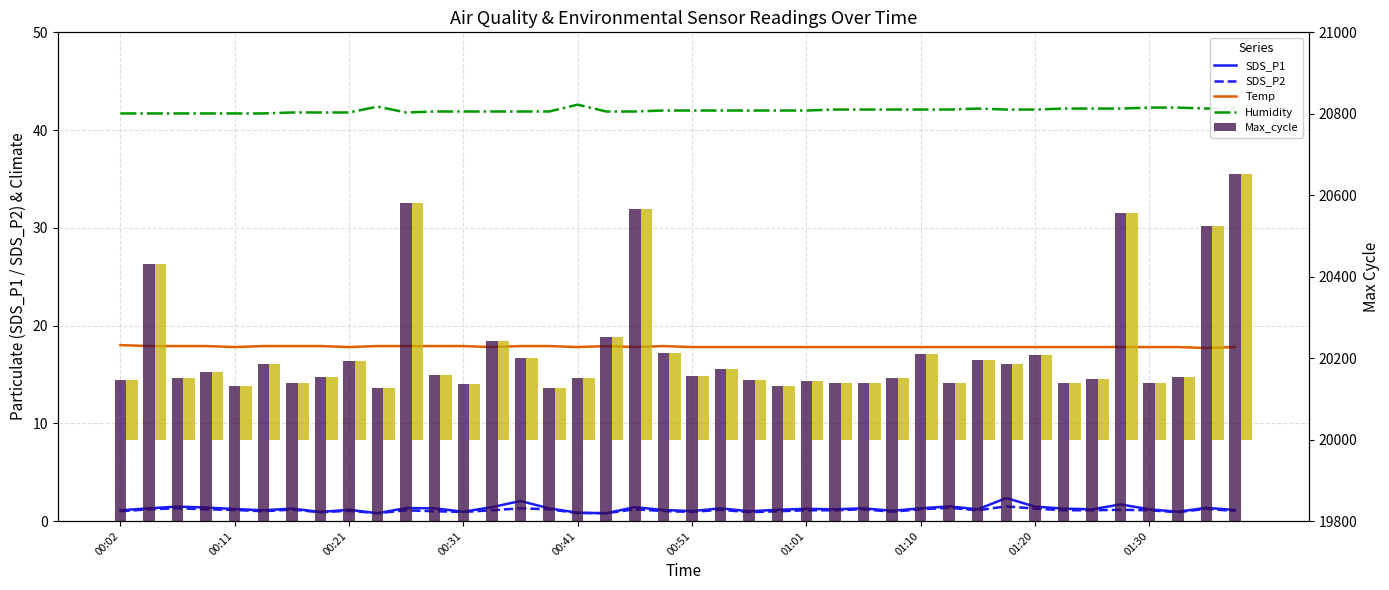

What is the minimum value shown in the chart?

0.8